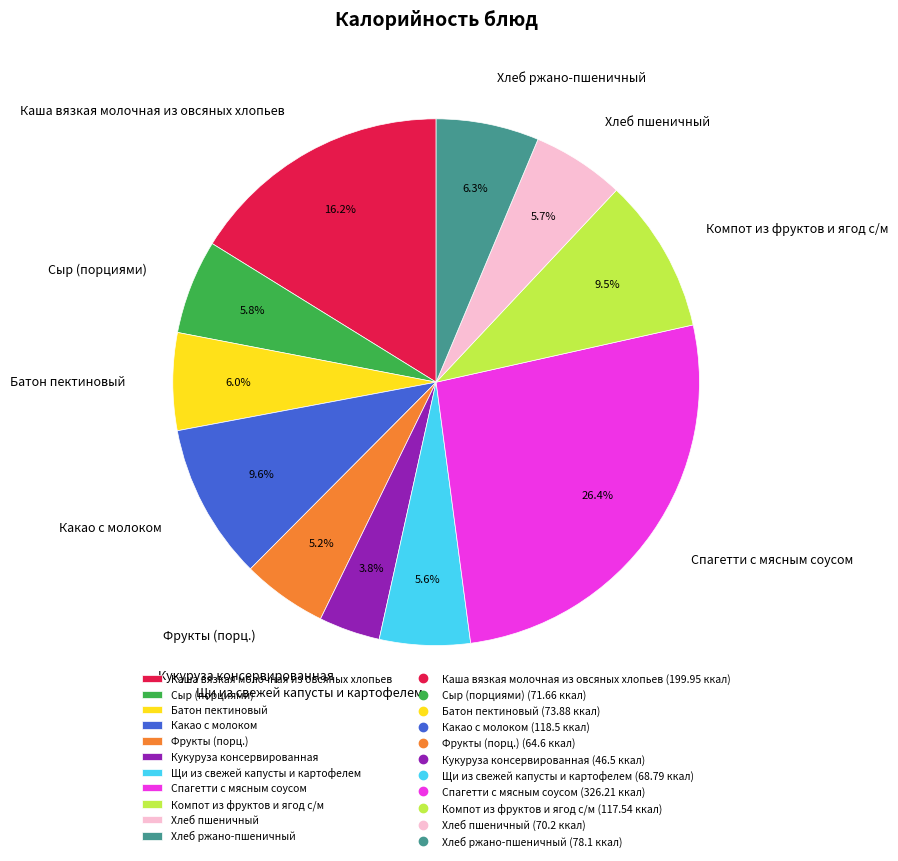

How much of the chart is everything except Какао с молоком?

90.4%